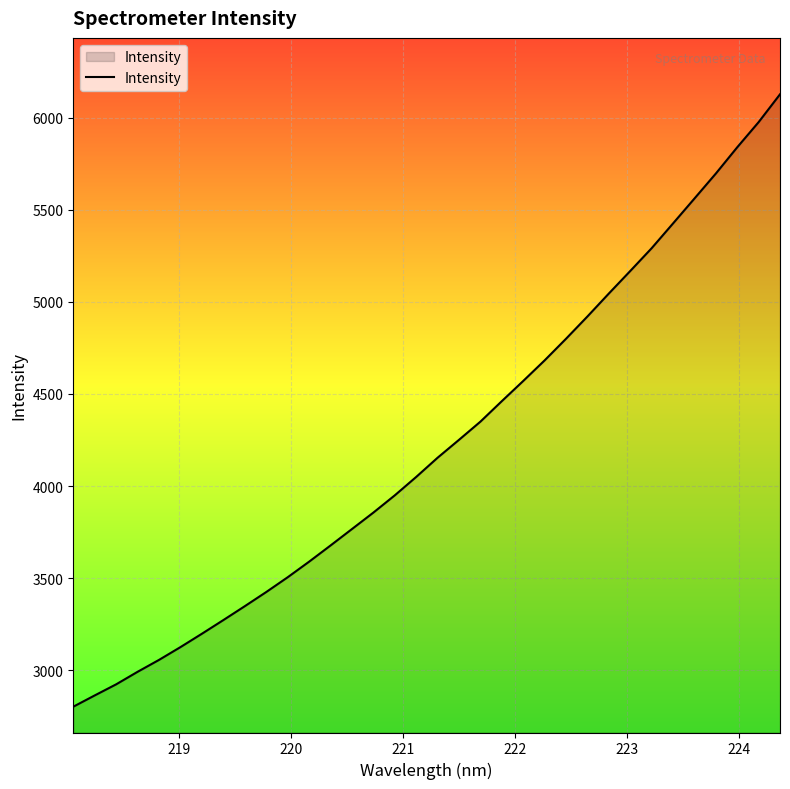

What is the minimum value shown in the chart?

2801.8